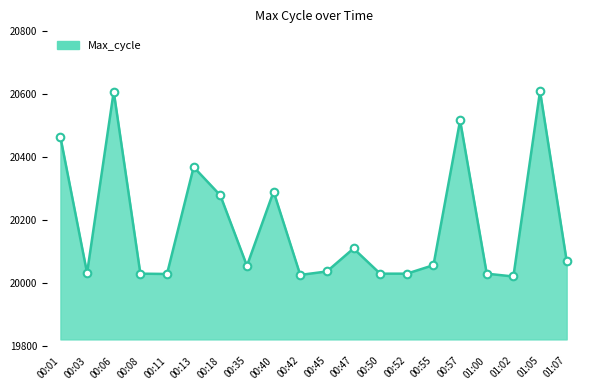

Between 00:18 and 00:50, which is larger?

00:18